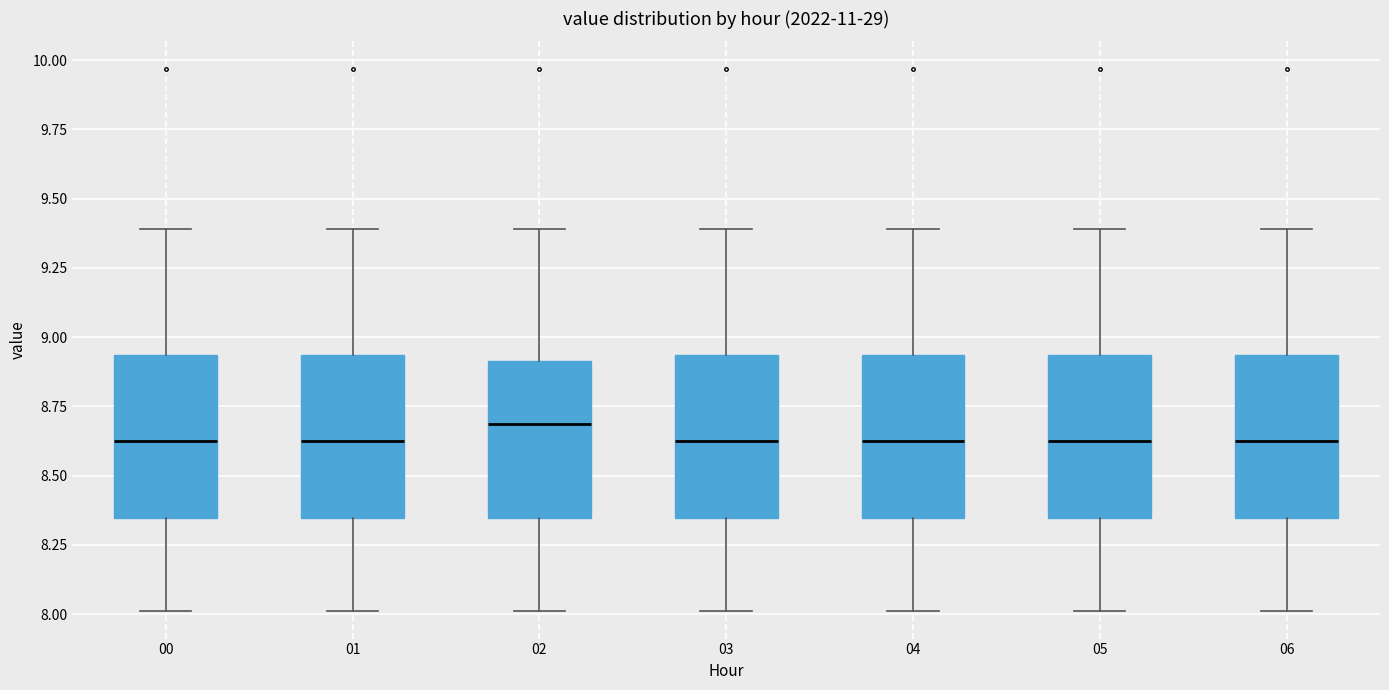

Reading left to right, read every box against the y-axis: the position of its median line, the range the box covers, and the ends of its whiskers. The values are not printed on the chart, so give them approximately, as read against the axis.

00: median 8.65, box 8.35 to 8.95, whiskers 8.00 to 9.40
01: median 8.65, box 8.35 to 8.95, whiskers 8.00 to 9.40
02: median 8.70, box 8.35 to 8.90, whiskers 8.00 to 9.40
03: median 8.65, box 8.35 to 8.95, whiskers 8.00 to 9.40
04: median 8.65, box 8.35 to 8.95, whiskers 8.00 to 9.40
05: median 8.65, box 8.35 to 8.95, whiskers 8.00 to 9.40
06: median 8.65, box 8.35 to 8.95, whiskers 8.00 to 9.40